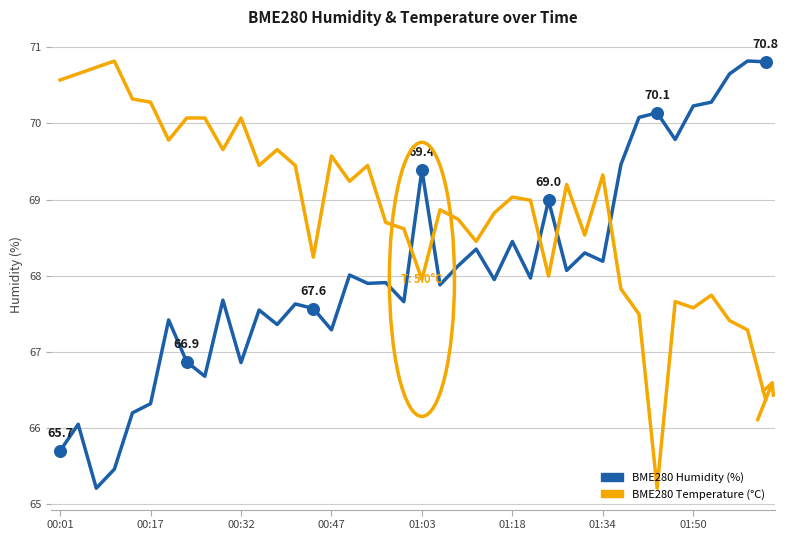

How many lines are shown in the chart?

2